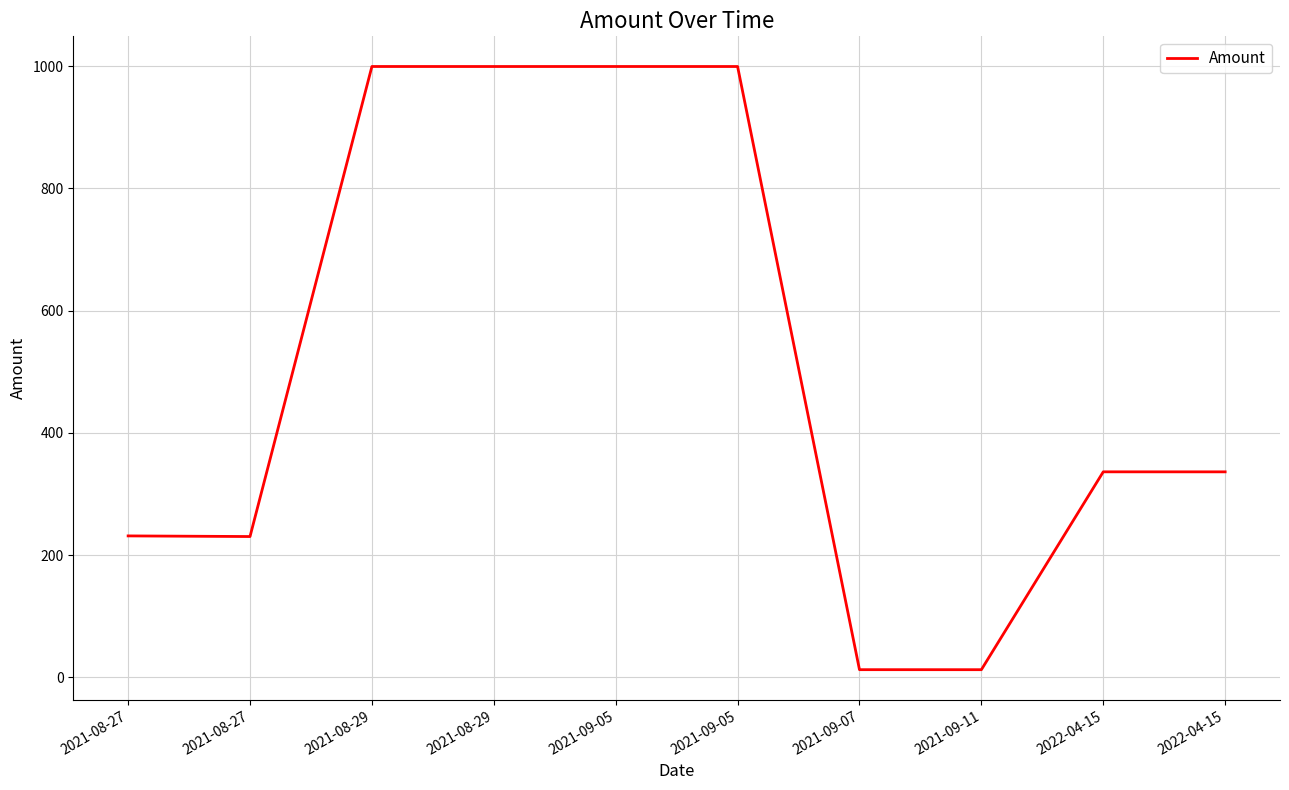

True or false: there are more than 1 points higher than both neighbors.

True